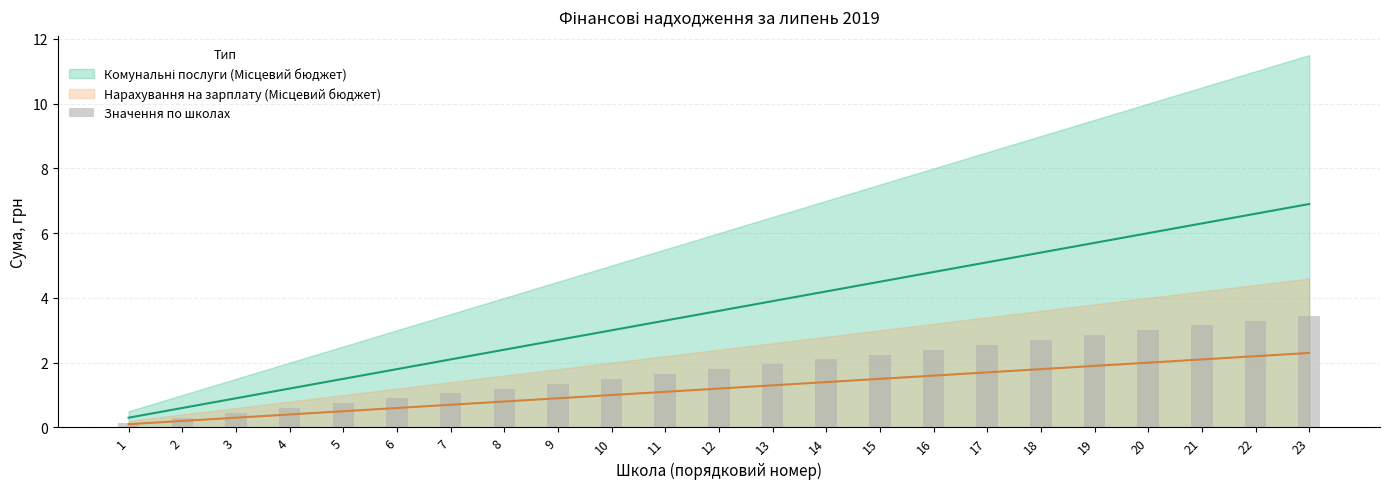

What is the value of the 21st bar from the left?

3.1